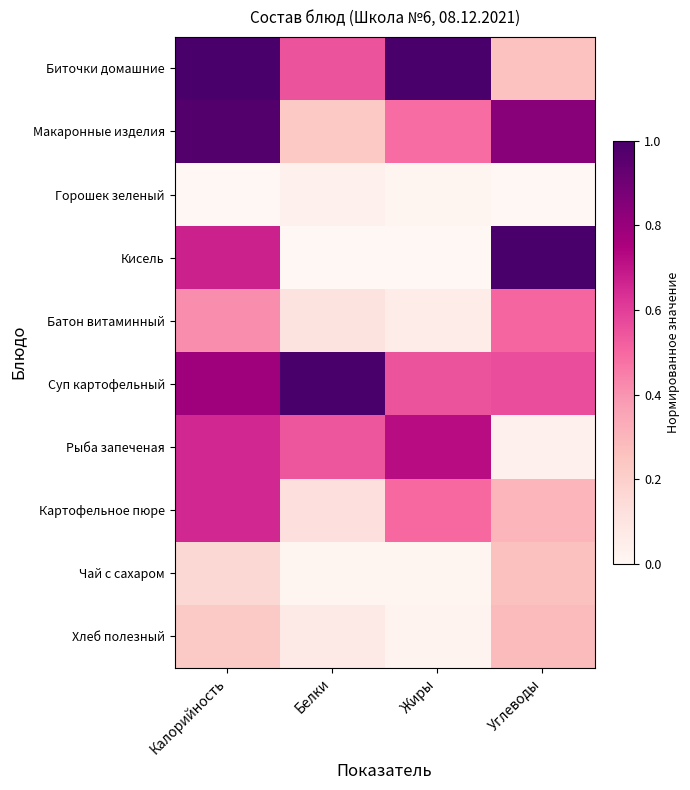

Reading right to left, what are all the values shown in this chart?

Биточки домашние: Углеводы=0.3	Жиры=1.0	Белки=0.5	Калорийность=1.0
Макаронные изделия: Углеводы=0.8	Жиры=0.5	Белки=0.2	Калорийность=1.0
Горошек зеленый: Углеводы=0.0	Жиры=0.0	Белки=0.0	Калорийность=0.0
Кисель: Углеводы=1.0	Жиры=0.0	Белки=0.0	Калорийность=0.7
Батон витаминный: Углеводы=0.5	Жиры=0.1	Белки=0.1	Калорийность=0.4
Суп картофельный: Углеводы=0.6	Жиры=0.5	Белки=1.0	Калорийность=0.8
Рыба запеченая: Углеводы=0.0	Жиры=0.7	Белки=0.5	Калорийность=0.7
Картофельное пюре: Углеводы=0.3	Жиры=0.5	Белки=0.1	Калорийность=0.7
Чай с сахаром: Углеводы=0.3	Жиры=0.0	Белки=0.0	Калорийность=0.2
Хлеб полезный: Углеводы=0.3	Жиры=0.0	Белки=0.1	Калорийность=0.2